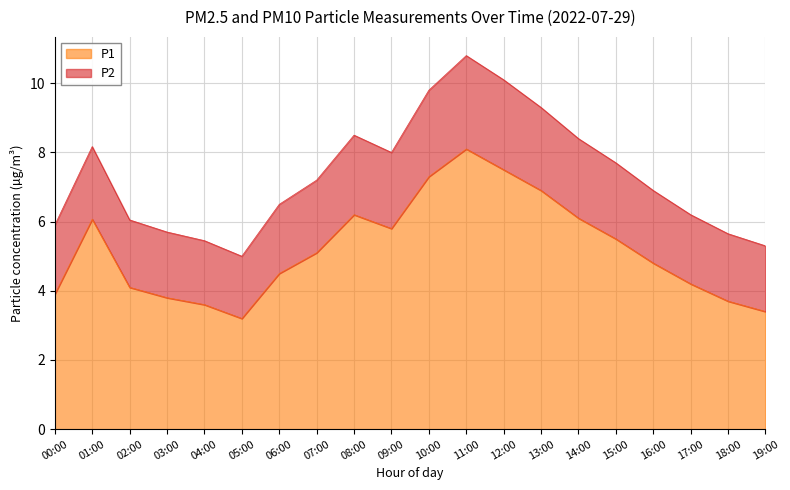

What is the label of the 11th point from the left?

10:00